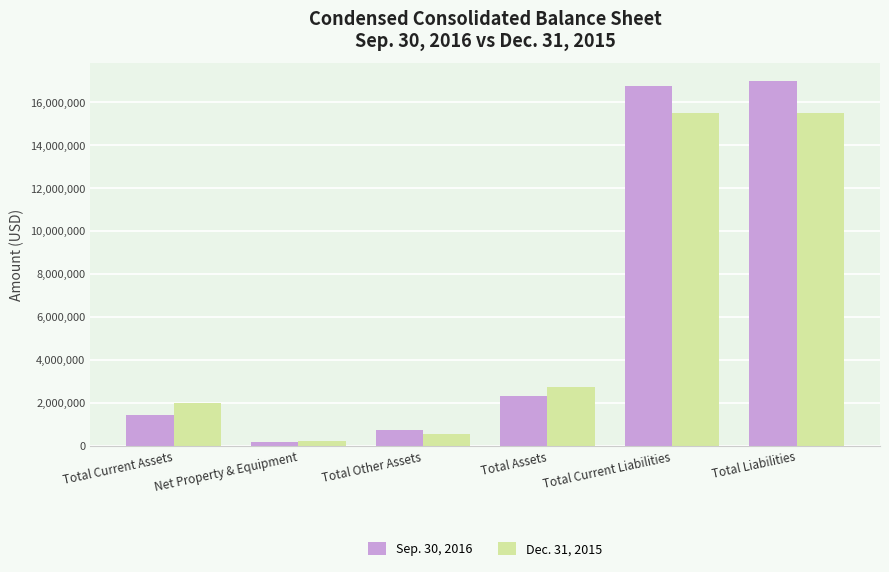

What is the spread (max minus min) of values at Total Liabilities?

1495191